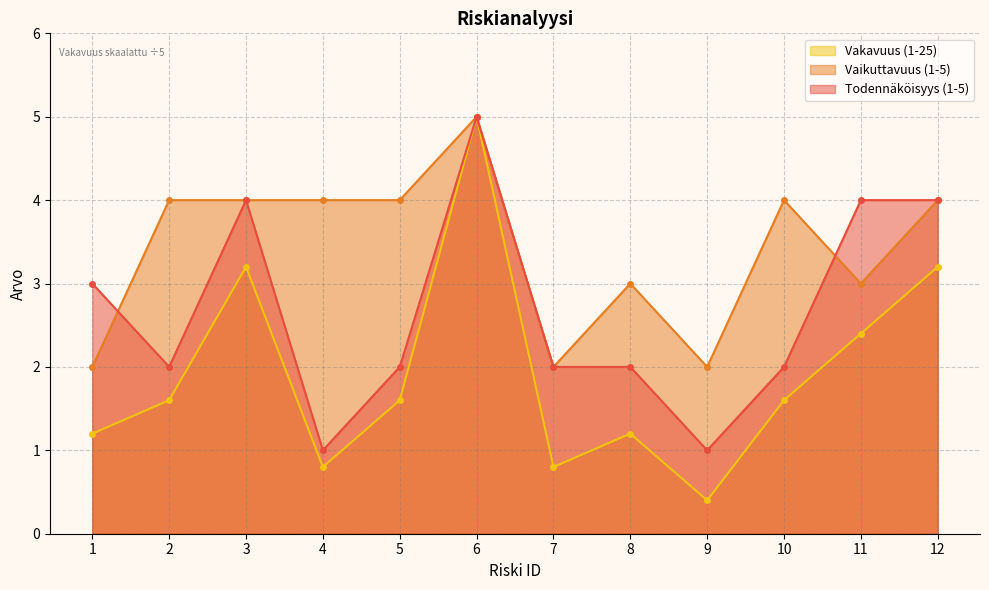

Which category has the highest value across all series?

6